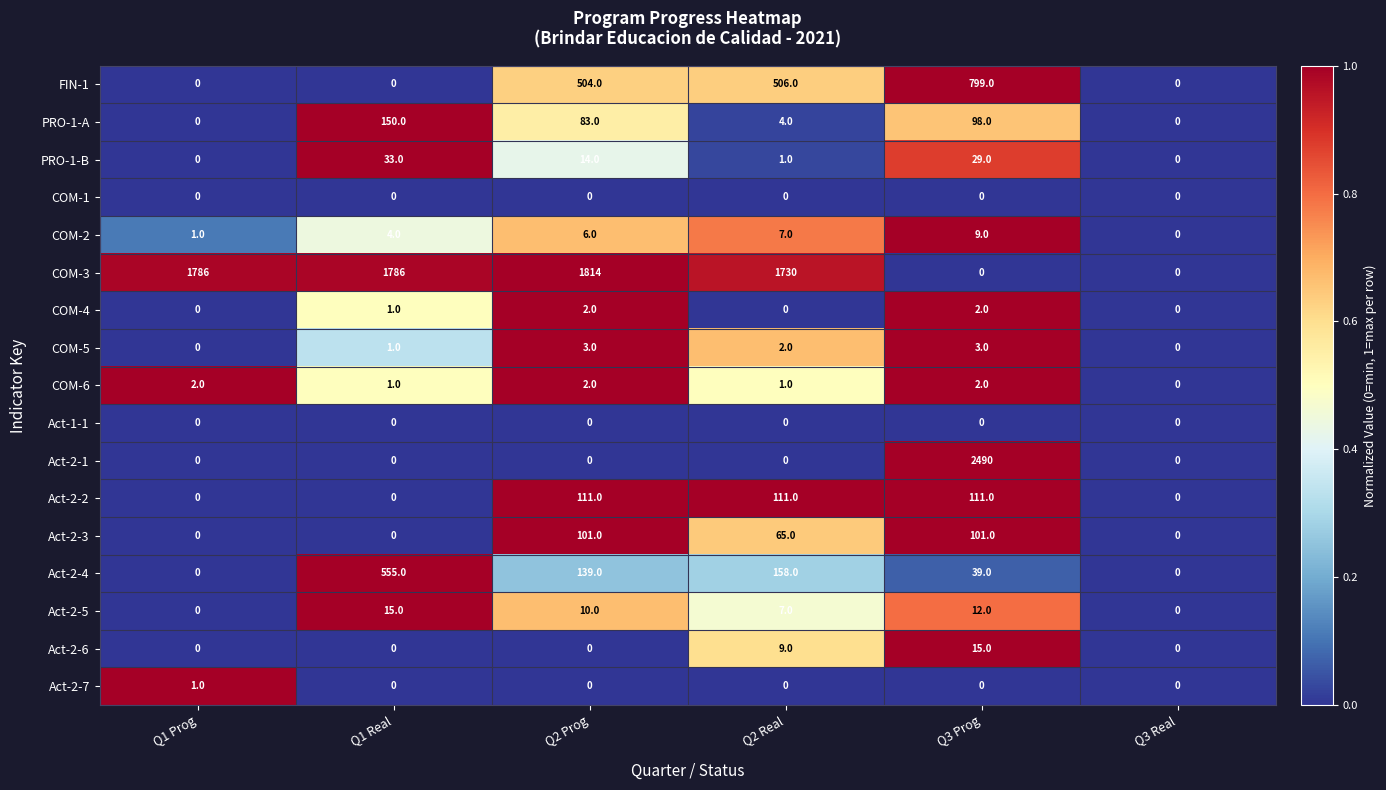

Where does the PRO-1-A series first go above 83?

Q1 Real